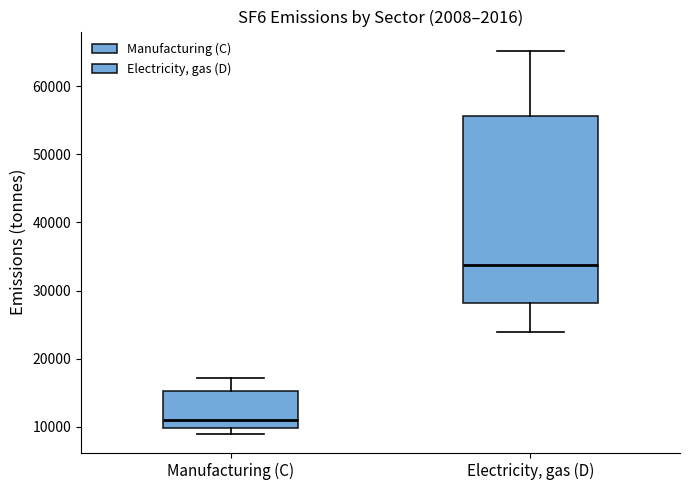

Where does the median line of the box for Manufacturing (C) sit on the y-axis? The values are not printed on the chart, so give them approximately, as read against the axis.

11000